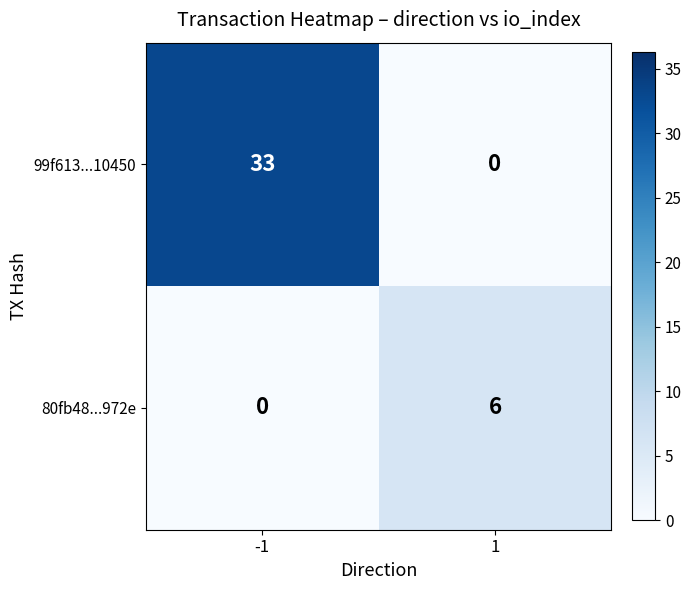

Reading right to left, what are all the values shown in this chart?

99f613...10450: 1=0	-1=33
80fb48...972e: 1=6	-1=0